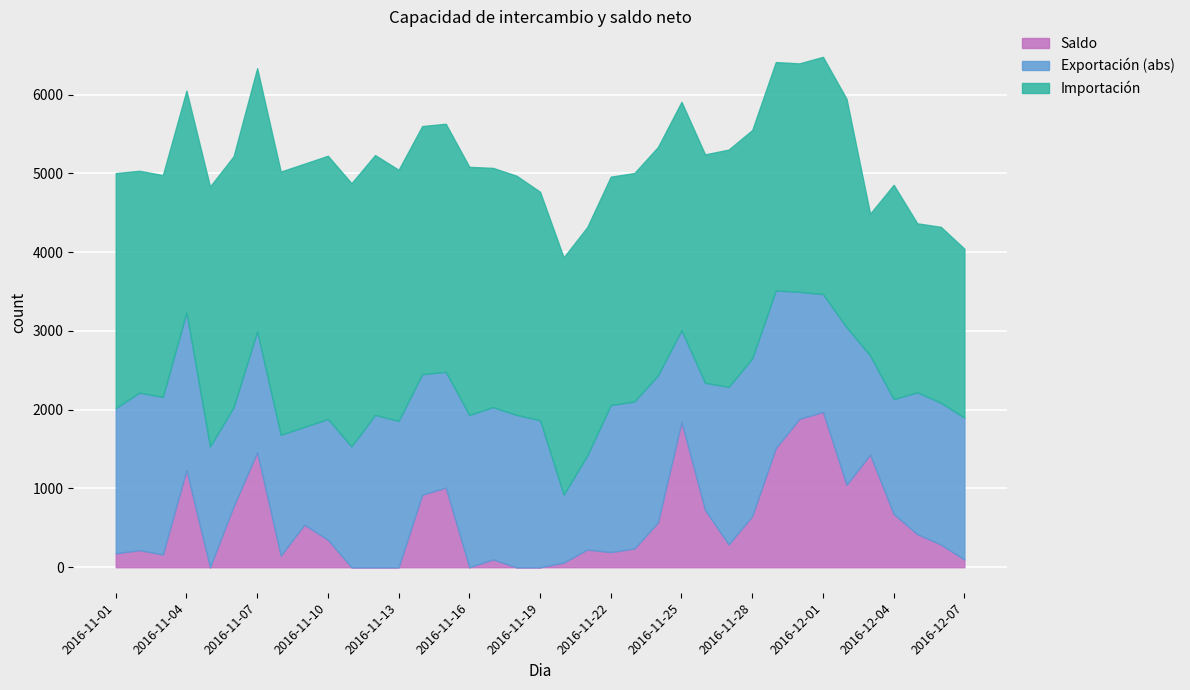

What is the sum of the Saldo values at 2016-11-22 and 2016-11-01?

368.7